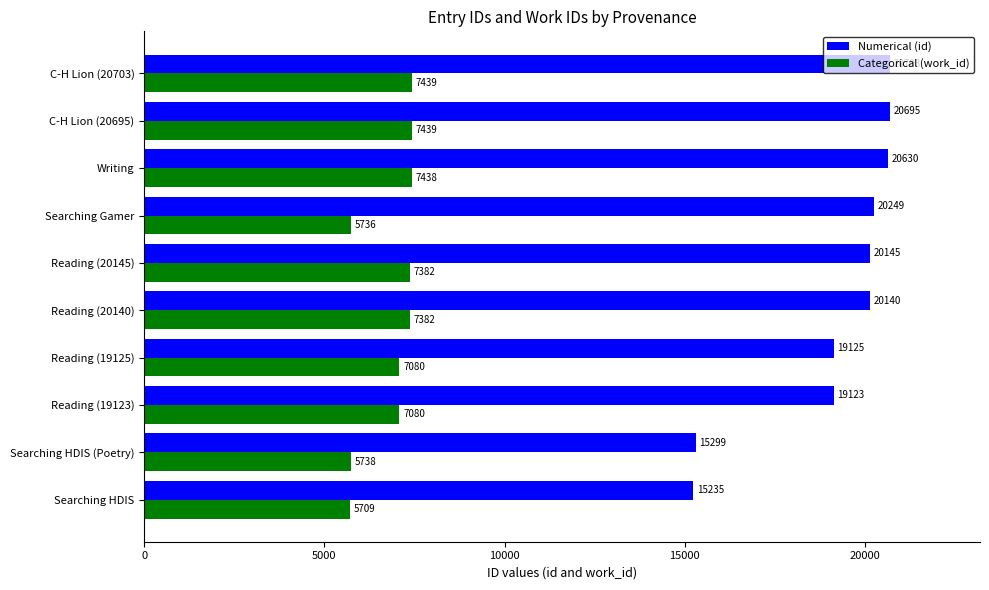

What are all the series names shown in the legend?

Numerical (id), Categorical (work_id)